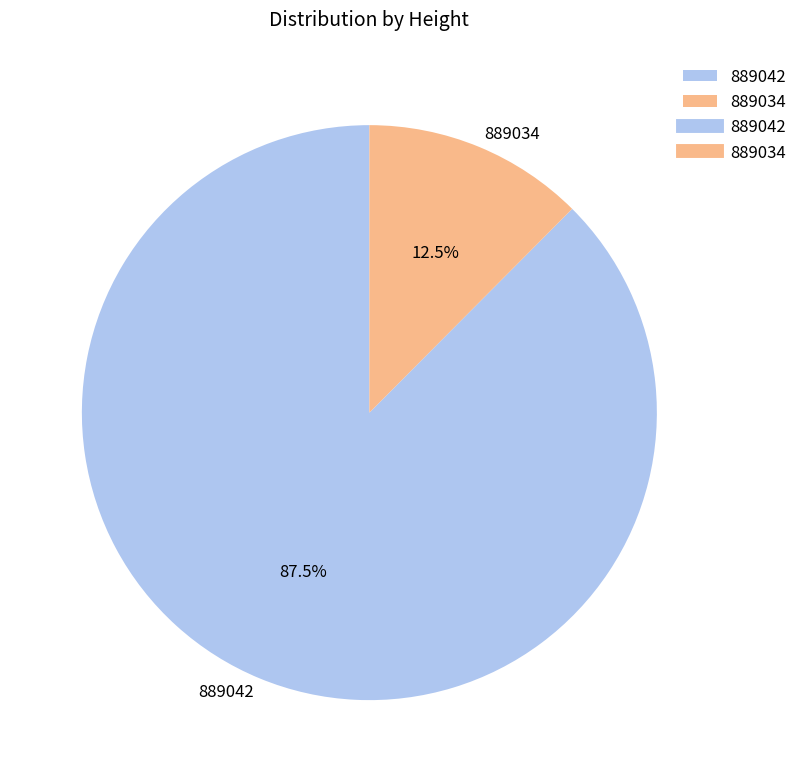

Rank the categories by value from highest to lowest.

889042, 889034